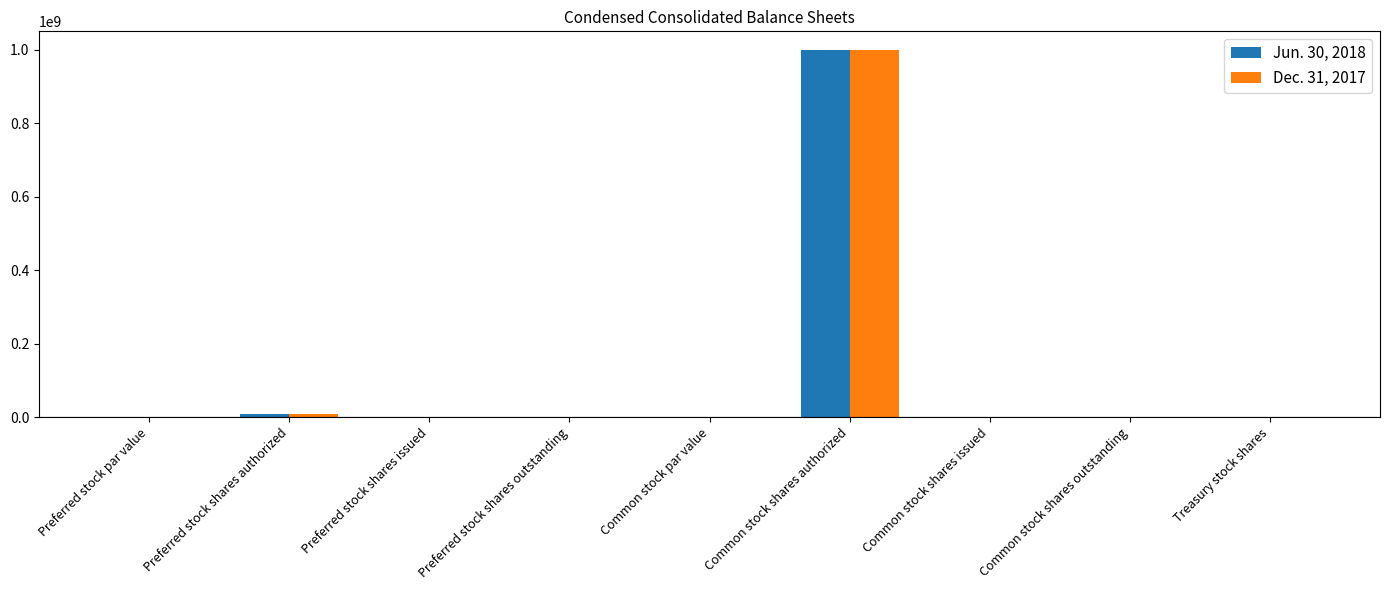

Are the bars grouped side by side (vs. stacked)?

Yes